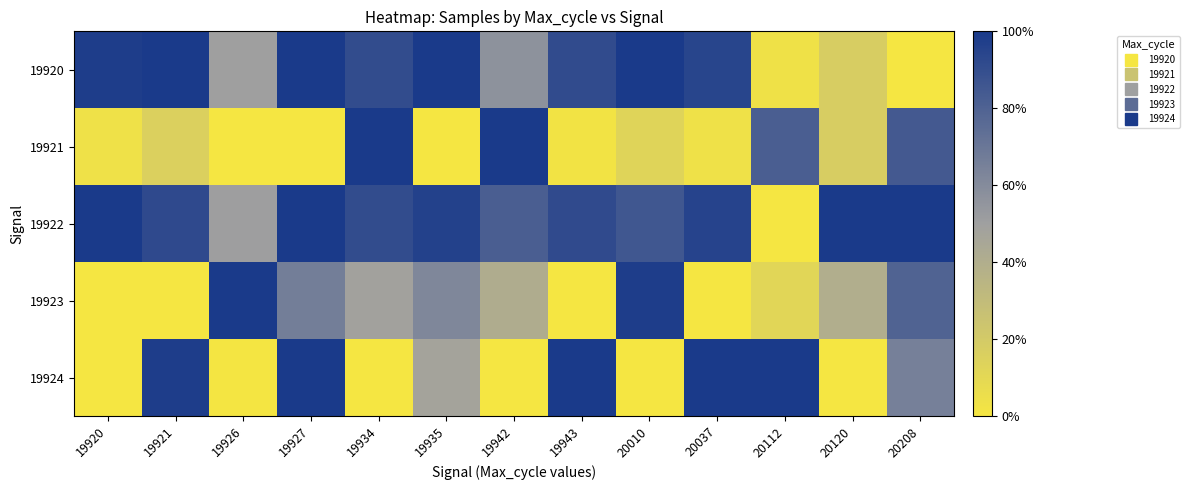

At which category is the sum across all series the highest?

19927